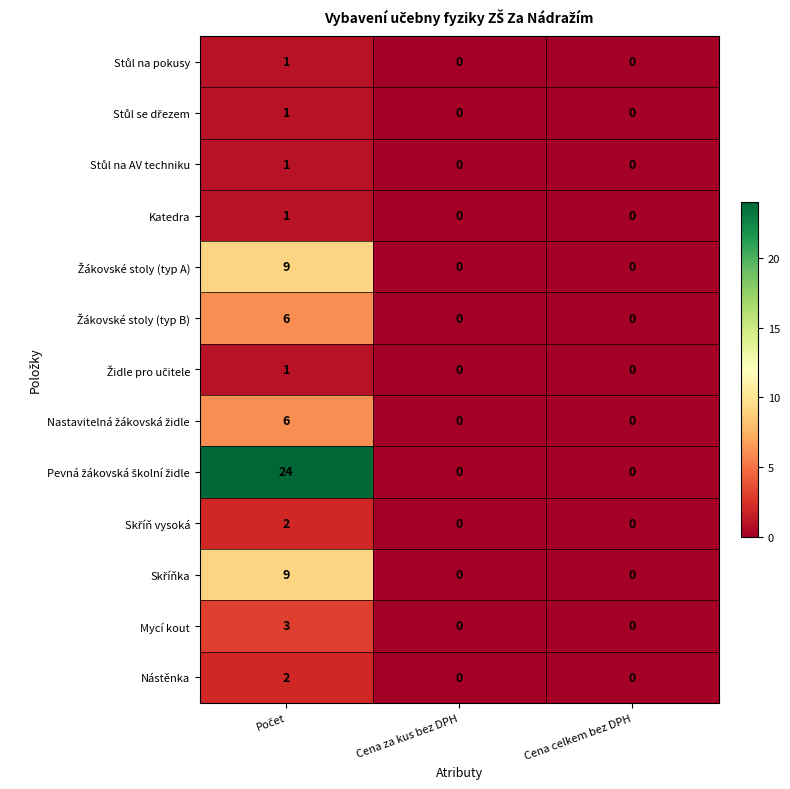

What is the maximum value shown in the chart?

24